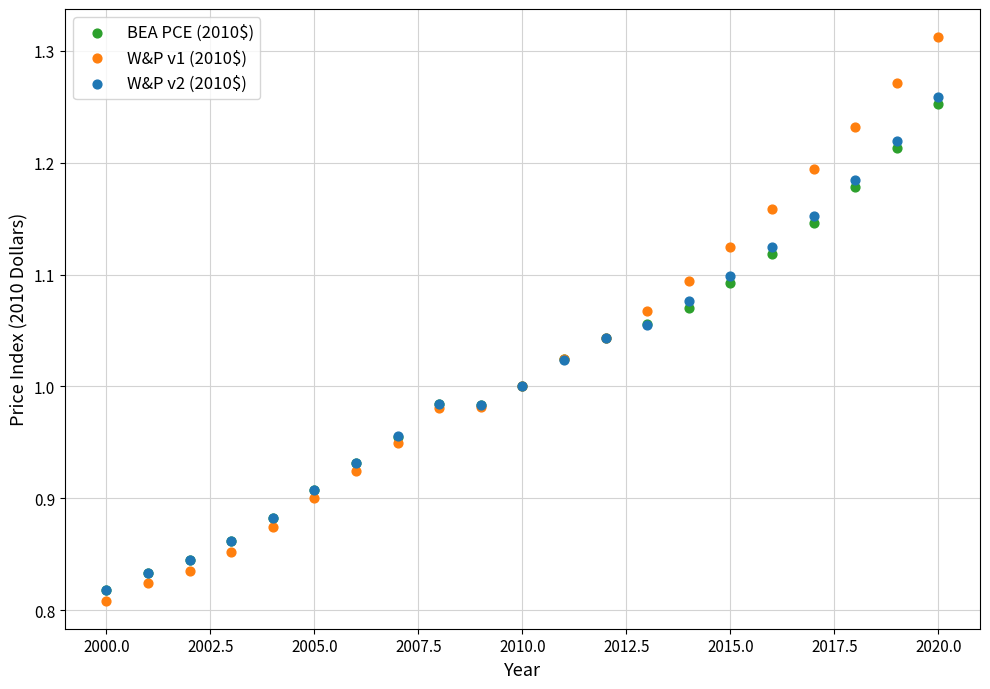

What are all the series names shown in the legend?

BEA PCE (2010$), W&P v1 (2010$), W&P v2 (2010$)